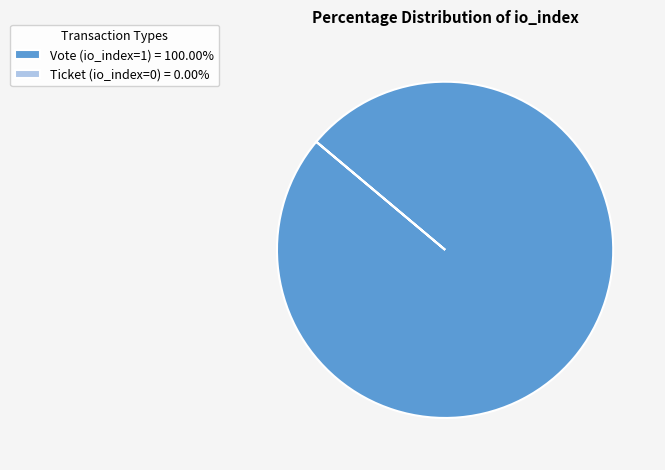

Is there a majority slice in this chart?

Yes